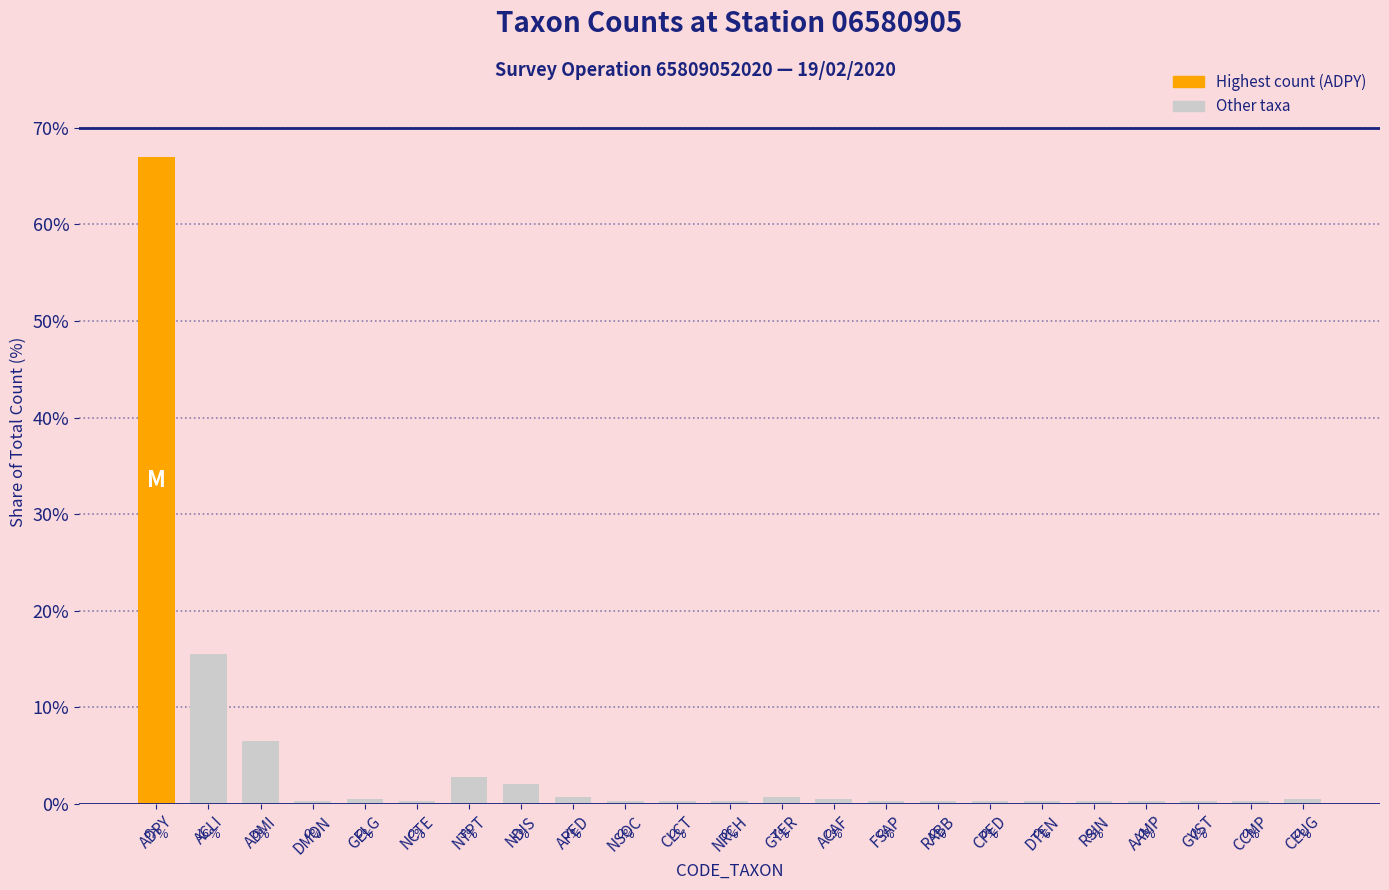

Are the bars horizontal?

No